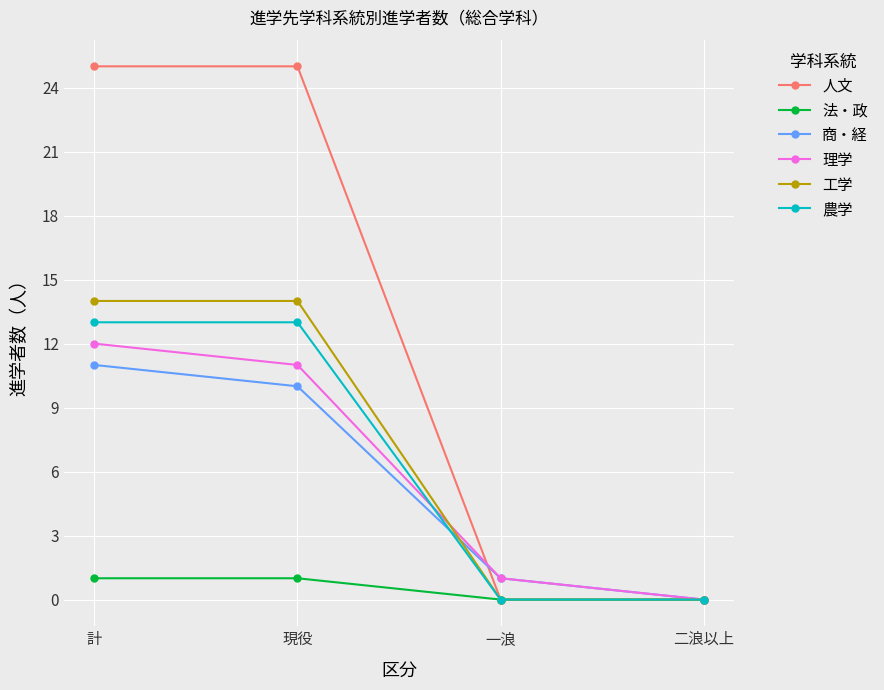

True or false: 法・政 has more than 2 interior local peaks.

False